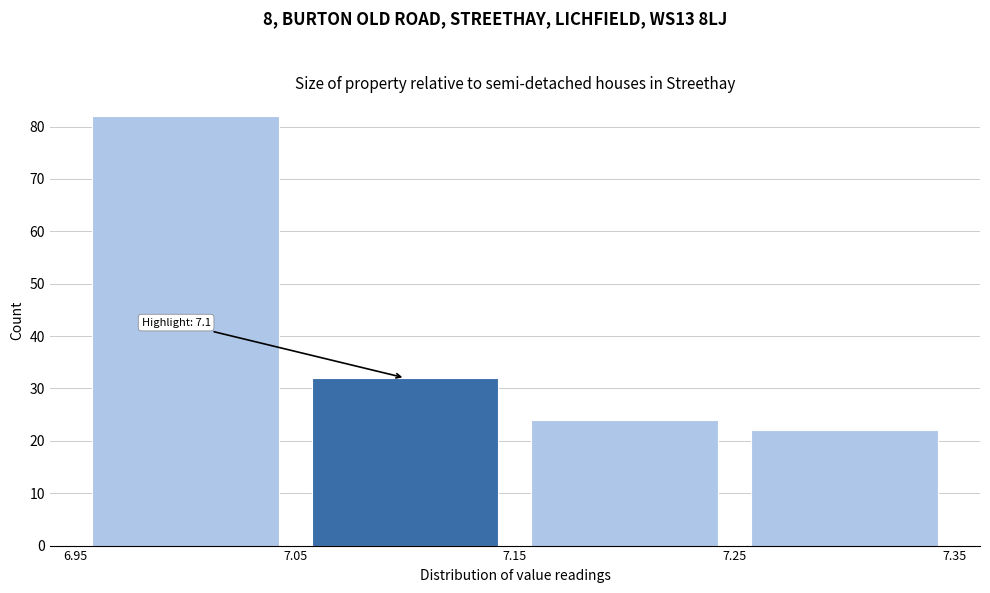

Which range on the x-axis has the tallest bar?

6.95 to 7.05